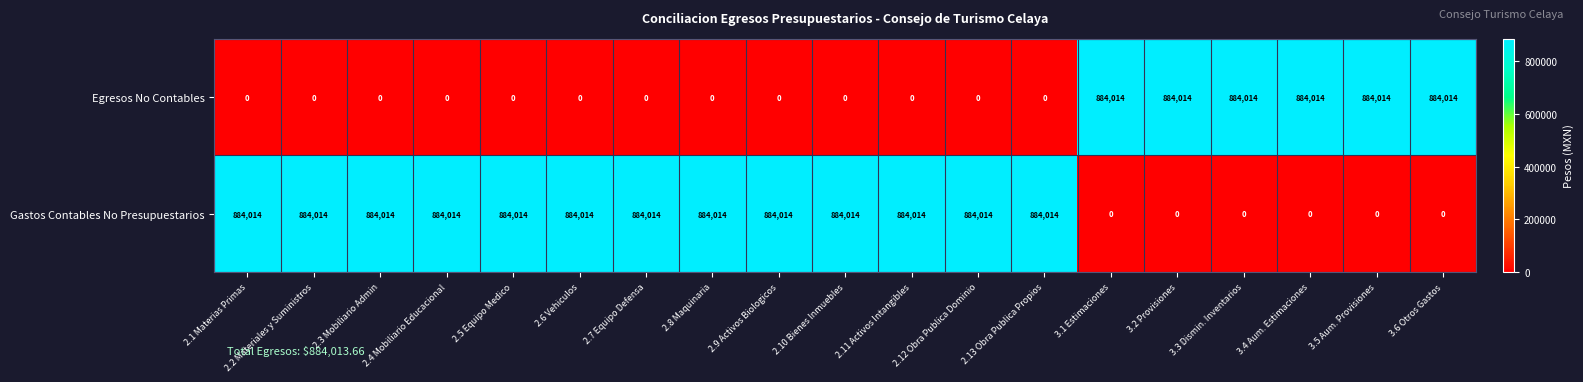

Rank the series at 2.9 Activos Biologicos from lowest to highest value.

Egresos No Contables, Gastos Contables No Presupuestarios